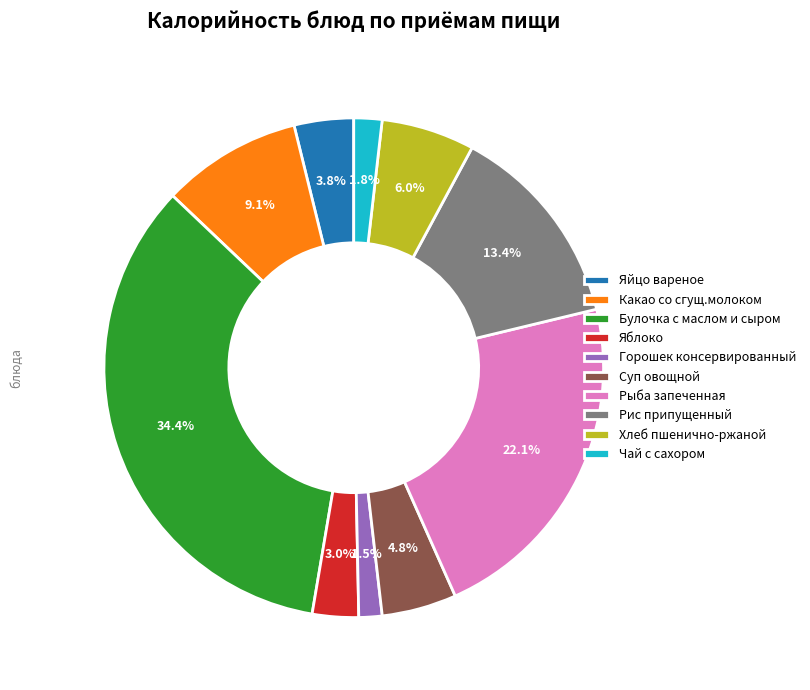

Which has a higher value, Рыба запеченная or Горошек консервированный?

Рыба запеченная